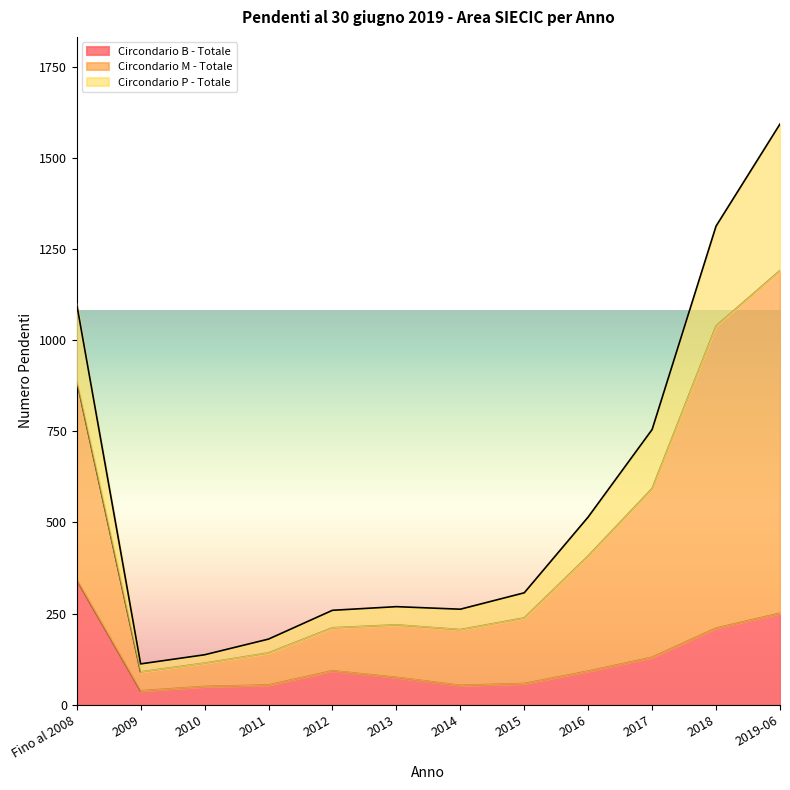

Which series has the largest range (max minus min)?

Circondario M - Totale